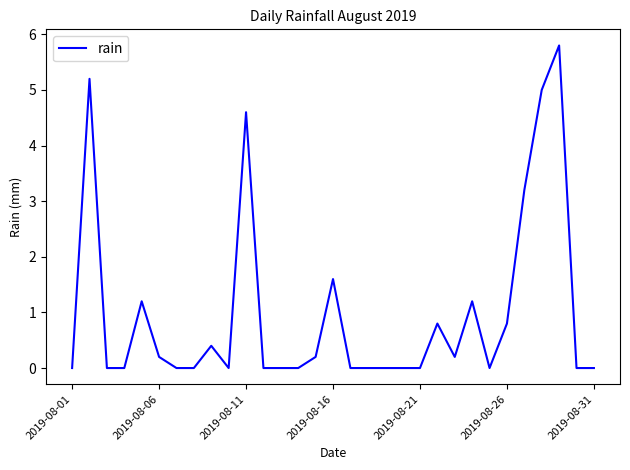

How many distinct data groups are displayed?

1